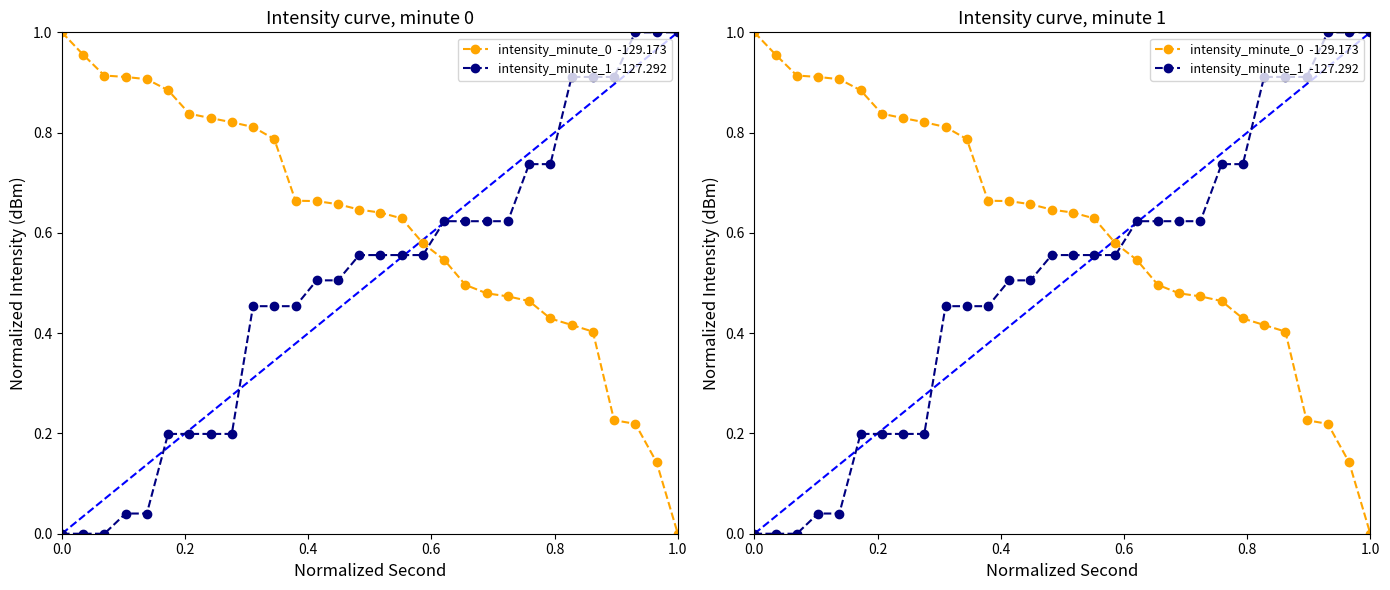

True or false: intensity_minute_1  -127.292 and intensity_minute_0  -129.173 cross at least once.

True